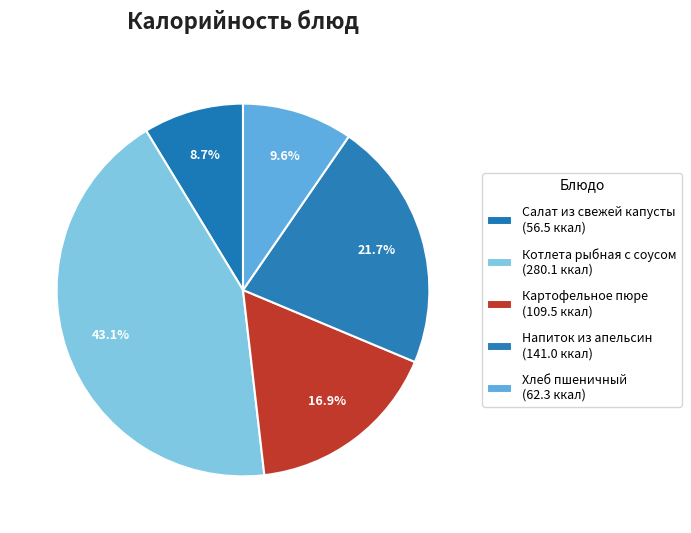

Rank the categories by value from highest to lowest.

Котлета рыбная с соусом, Напиток из апельсин, Картофельное пюре, Хлеб пшеничный, Салат из свежей капусты